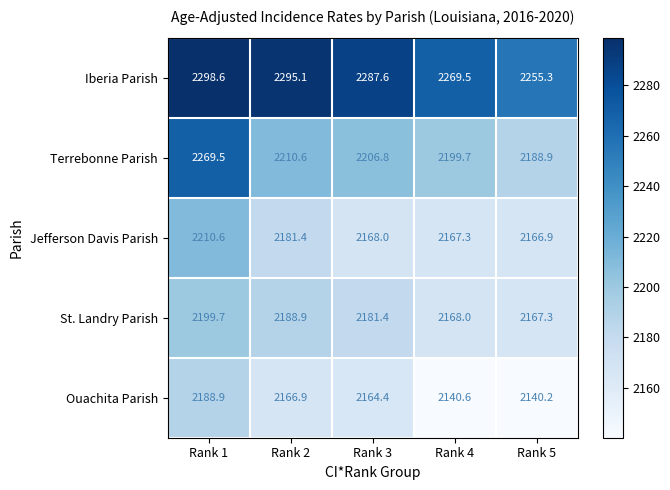

The value of Jefferson Davis Parish at Rank 2 is 2181.4. True or false?

True